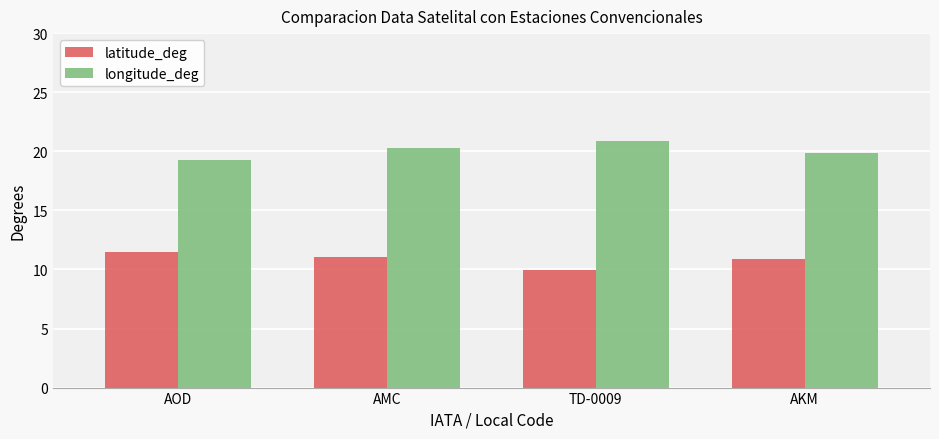

At which category does the chart reach its minimum across all series?

TD-0009